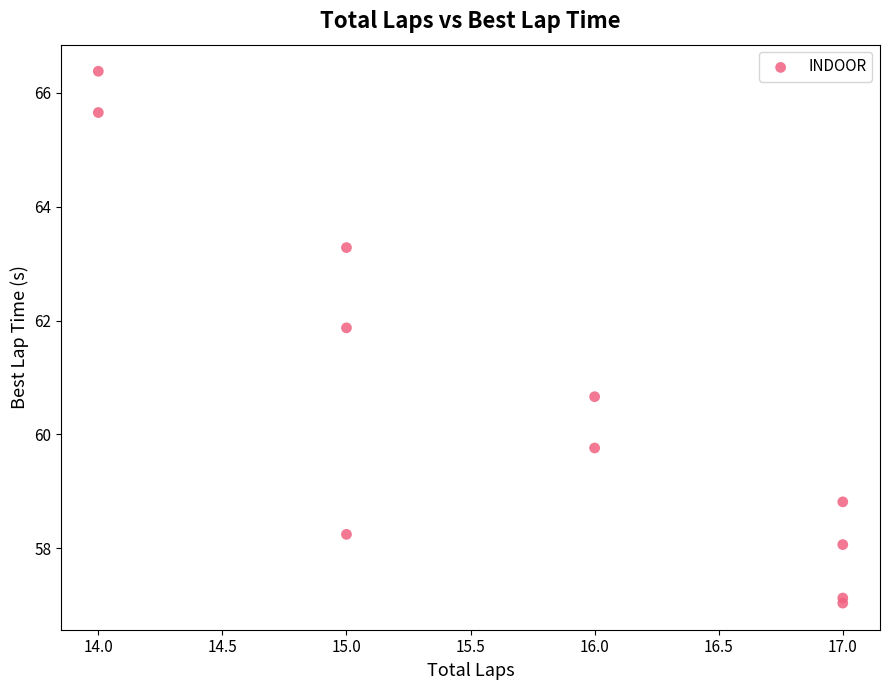

What Y value in the scatter plot is closest to 61?

60.7